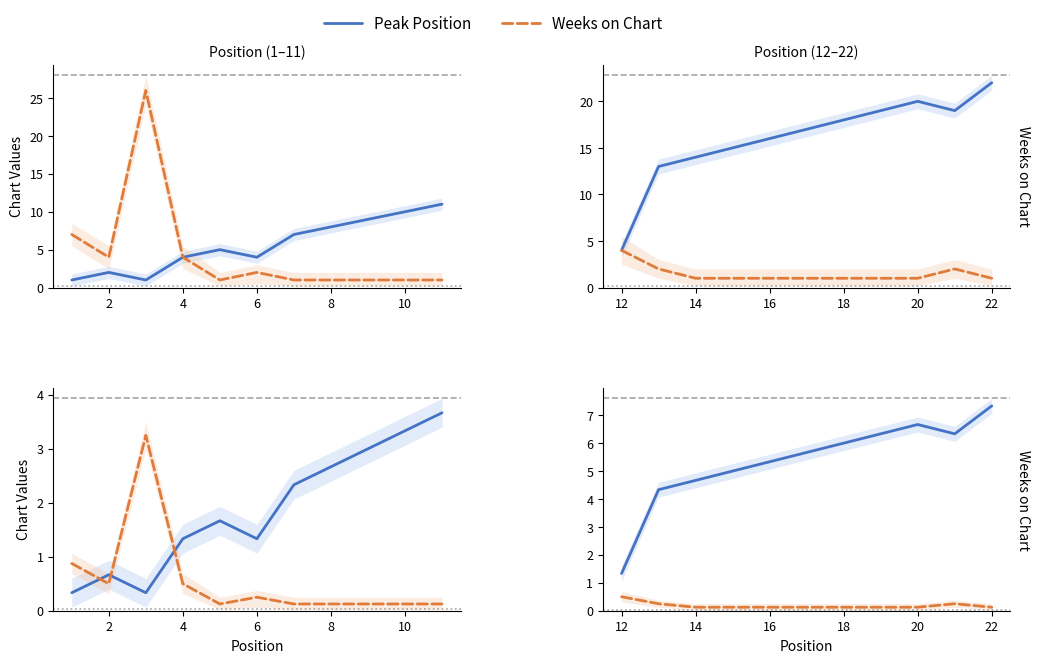

Which series has the largest total across all categories?

Peak Position